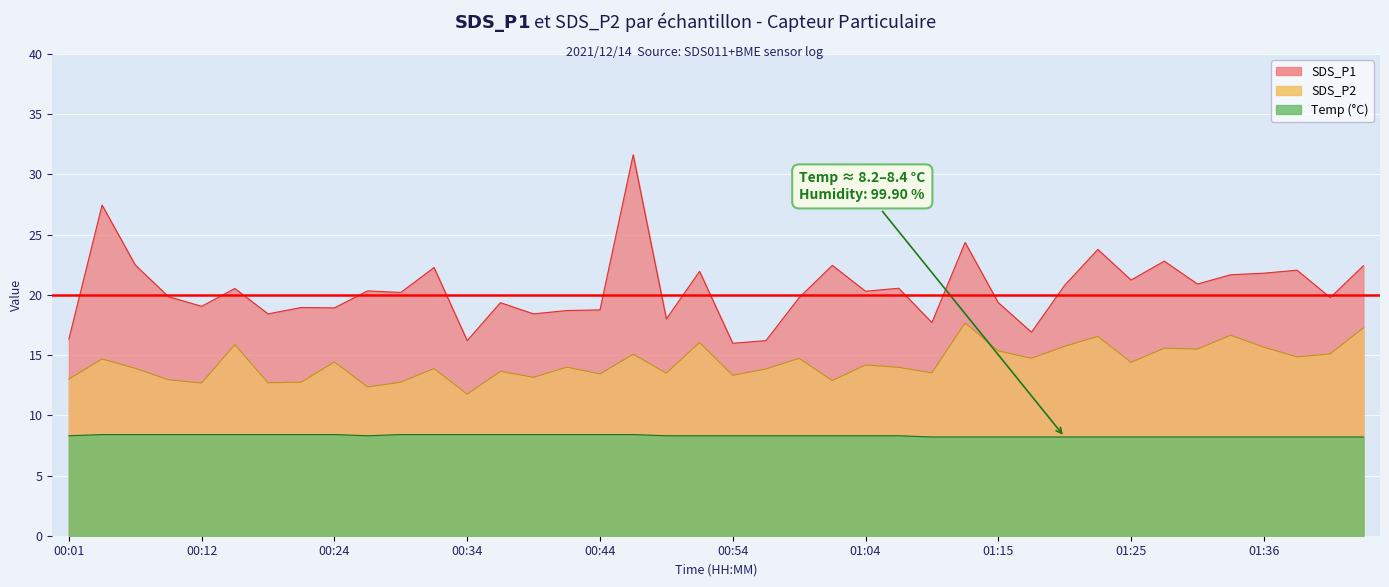

What are all the series names shown in the legend?

SDS_P1, SDS_P2, Temp